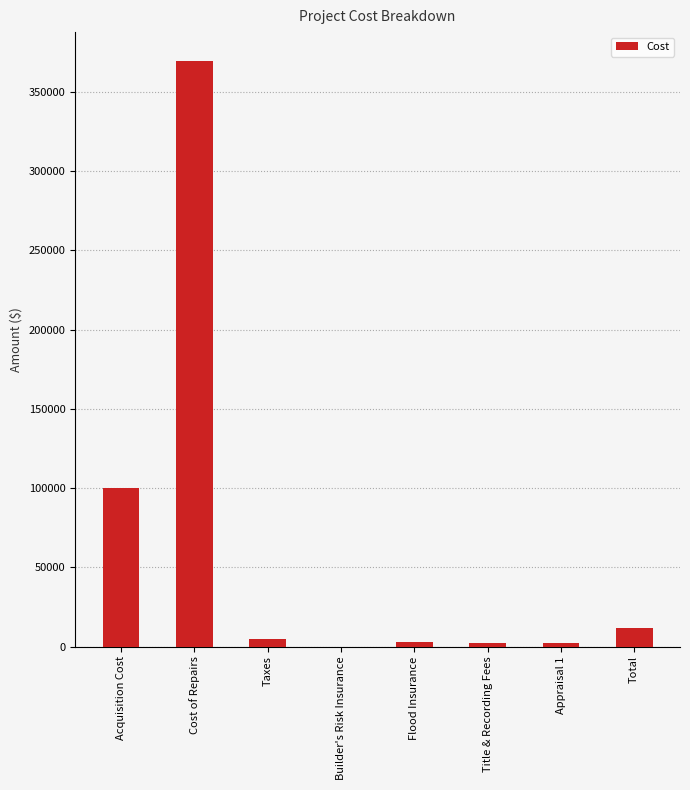

What is the maximum value shown in the chart?

369105